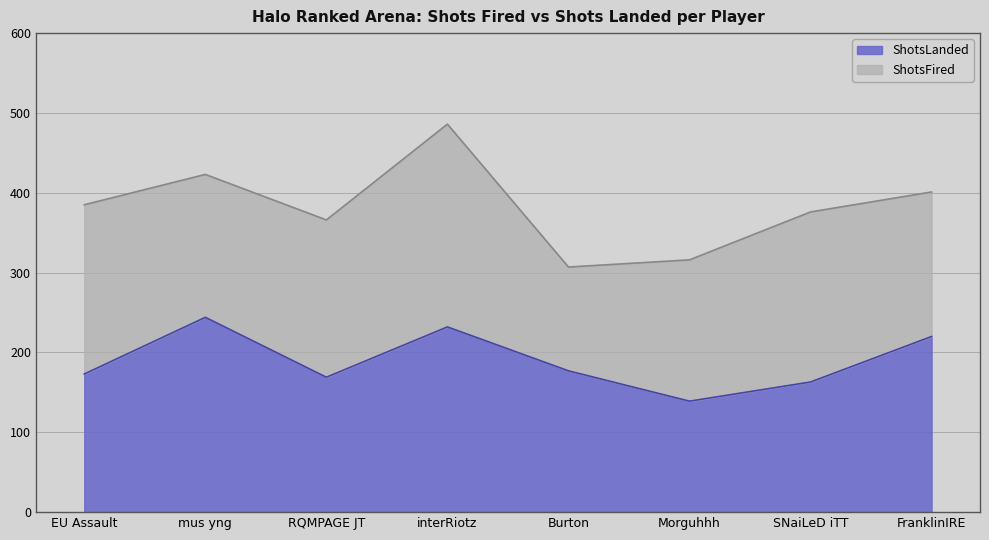

Is it true that ShotsFired equals 316 at Morguhhh?

True